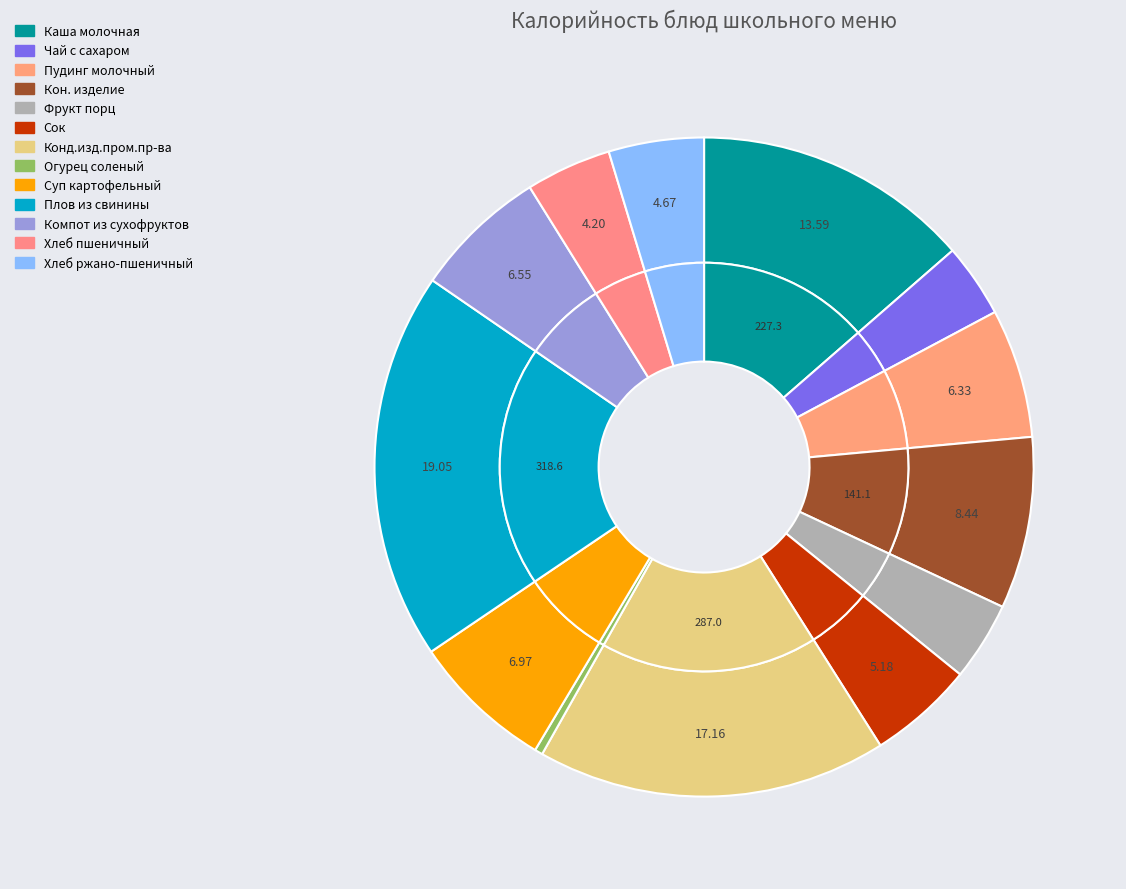

How many segments does this pie chart have?

13